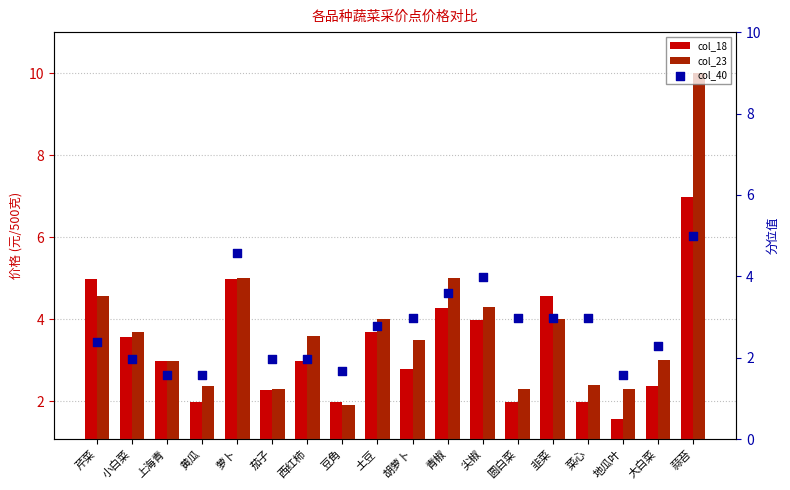

At how many categories does at least one series exceed 8?

1